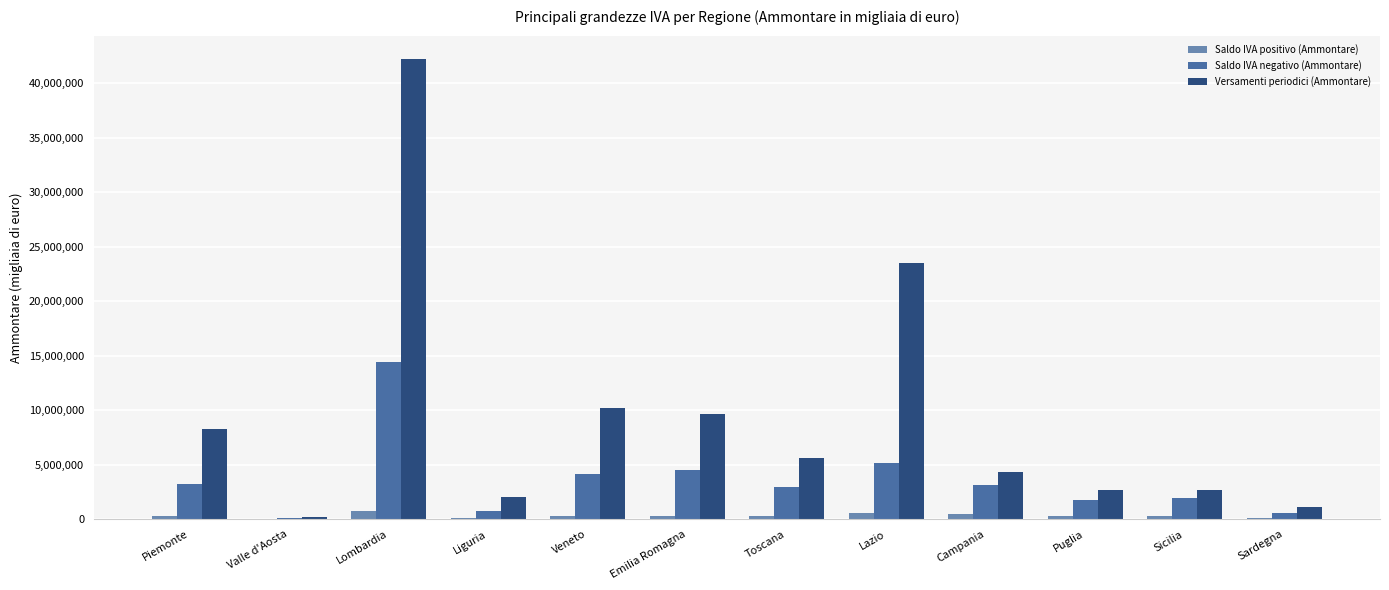

Is the value of Saldo IVA positivo (Ammontare) at Sardegna greater than the value of Saldo IVA negativo (Ammontare) at Lombardia?

No